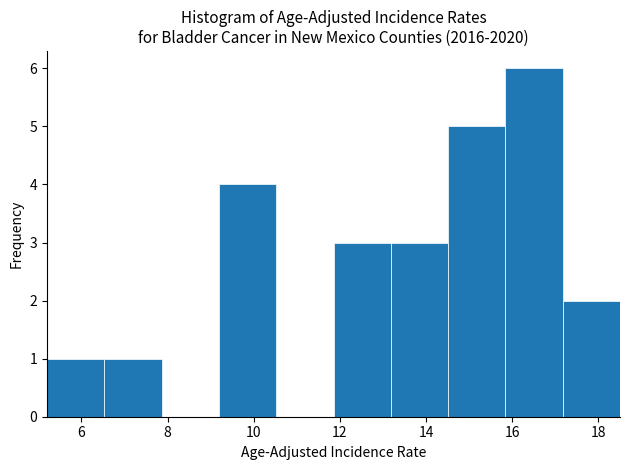

Reading left to right, list every bar in this chart as the range it spans on the x-axis followed by its height. Neither the bar edges nor the heights are printed on the chart, so give them approximately, as read against the axes.

5.2 to 6.6: 1
6.6 to 7.8: 1
7.8 to 9.2: 0
9.2 to 10.6: 4
10.6 to 11.8: 0
11.8 to 13.2: 3
13.2 to 14.6: 3
14.6 to 15.8: 5
15.8 to 17.2: 6
17.2 to 18.6: 2